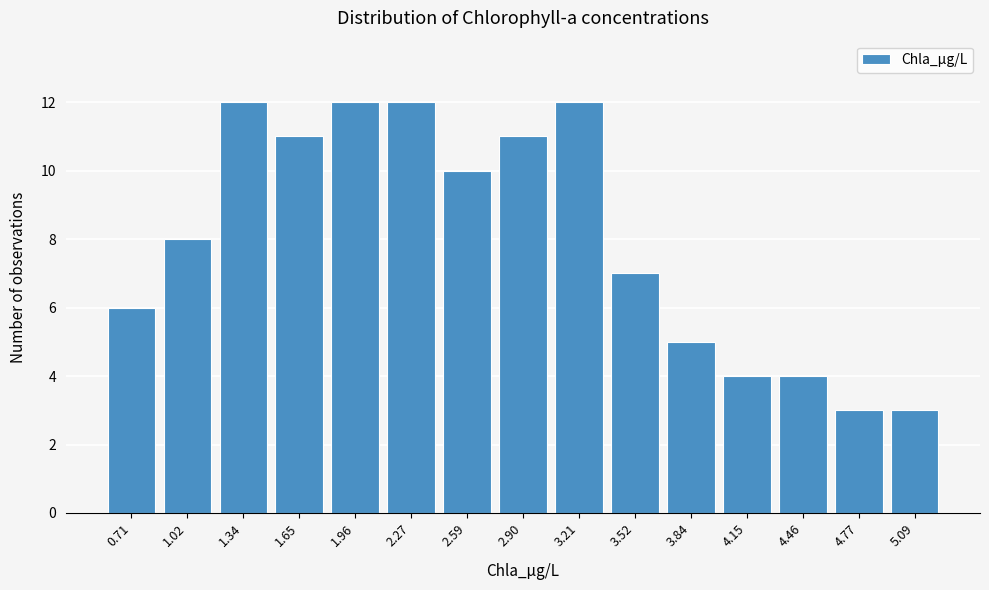

Reading left to right, transcribe all the data shown in this chart.

0.71=6	1.02=8	1.34=12	1.65=11	1.96=12	2.27=12	2.59=10	2.90=11	3.21=12	3.52=7	3.84=5	4.15=4	4.46=4	4.77=3	5.09=3